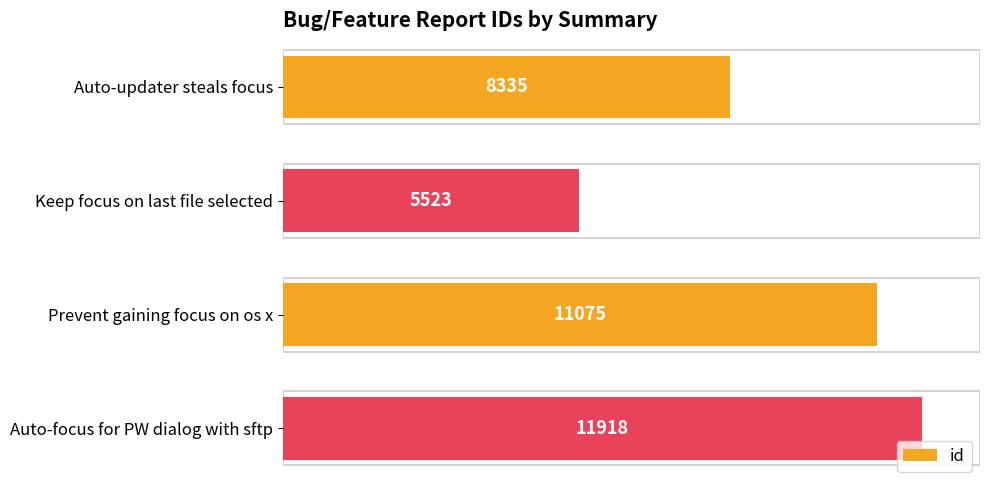

Reading top to bottom, transcribe all the data shown in this chart.

8335	5523	11075	11918